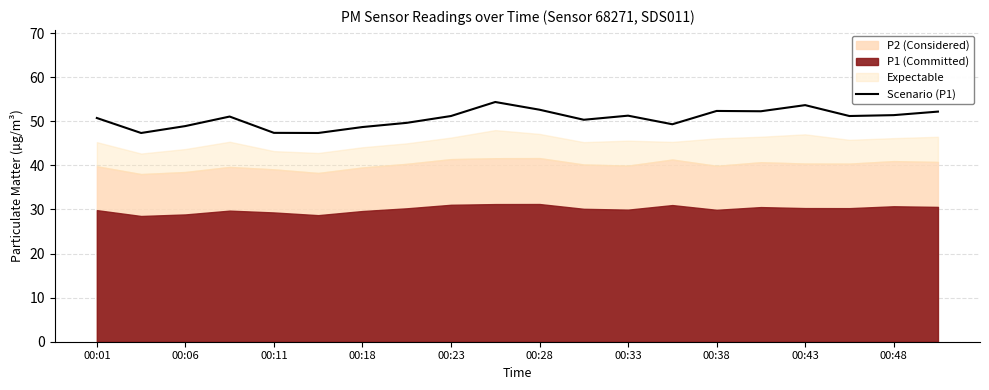

The Scenario (P1) series shows 89.3 at 00:33. True or false?

False